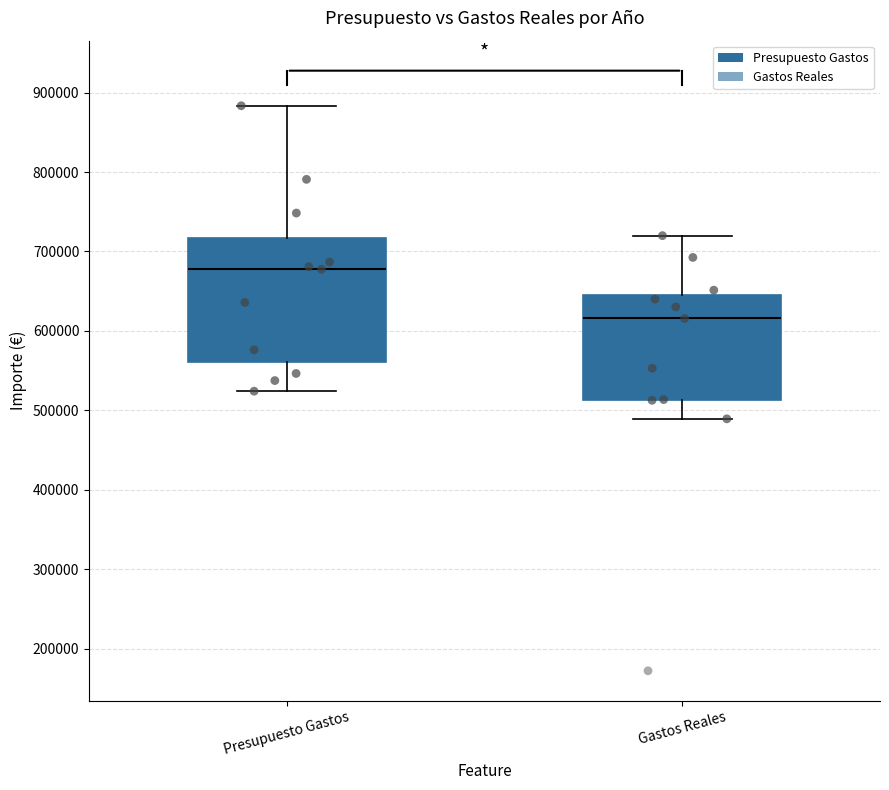

Reading left to right, read every box against the y-axis: the position of its median line, the range the box covers, and the ends of its whiskers. The values are not printed on the chart, so give them approximately, as read against the axis.

Presupuesto Gastos: median 680000, box 560000 to 720000, whiskers 520000 to 880000
Gastos Reales: median 620000, box 510000 to 650000, whiskers 490000 to 720000